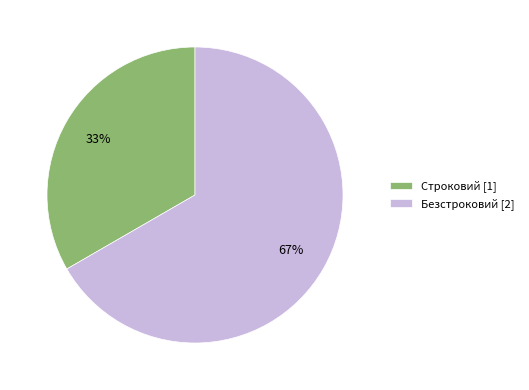

What is the majority slice?

Безстроковий